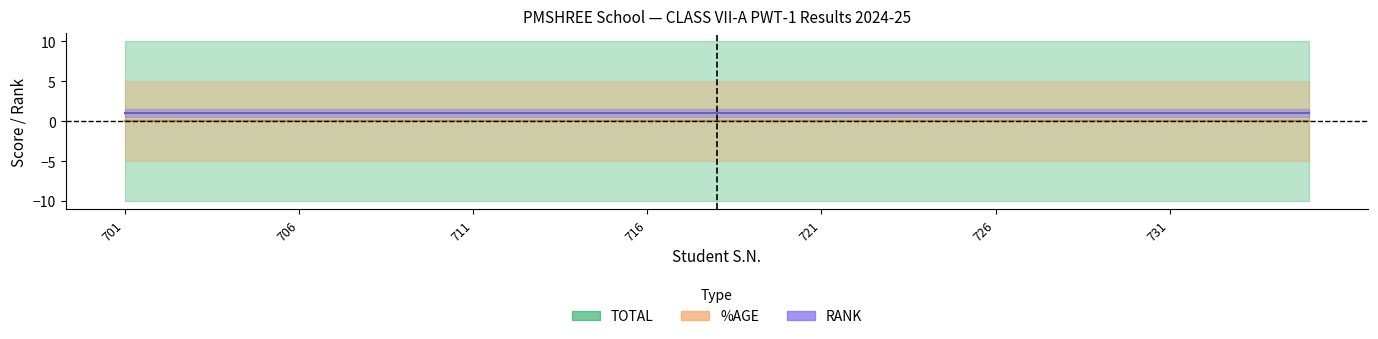

Which series has the largest range (max minus min)?

TOTAL